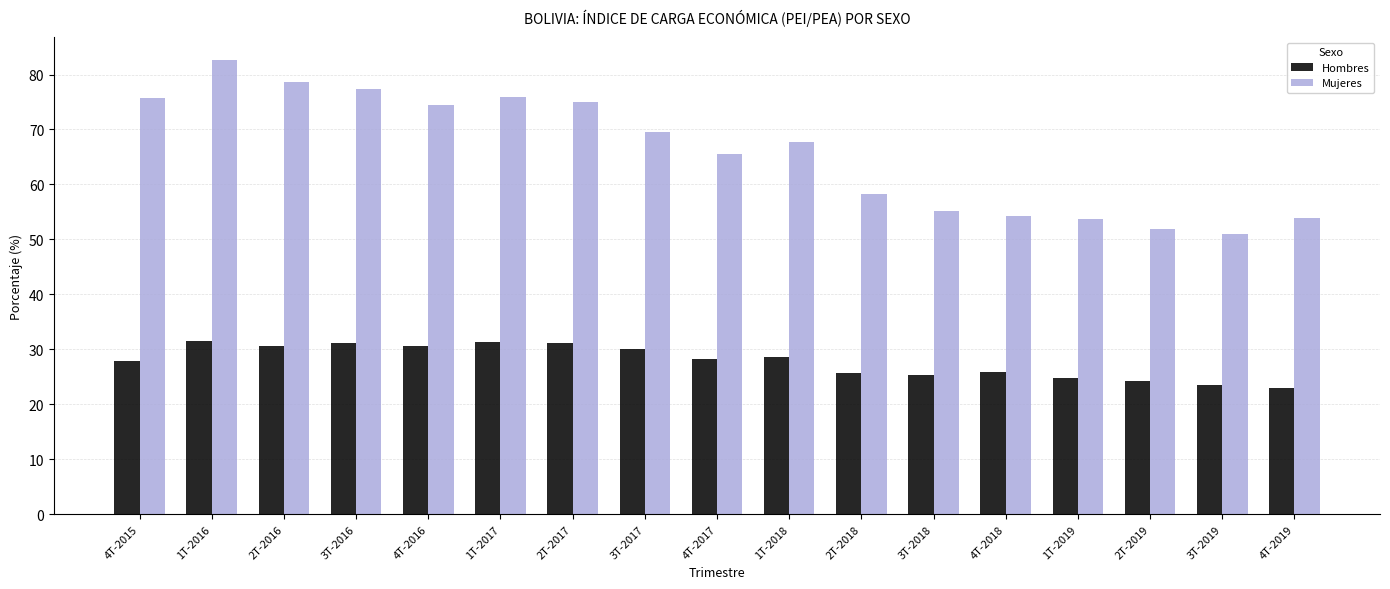

How many bars are there in total?

34